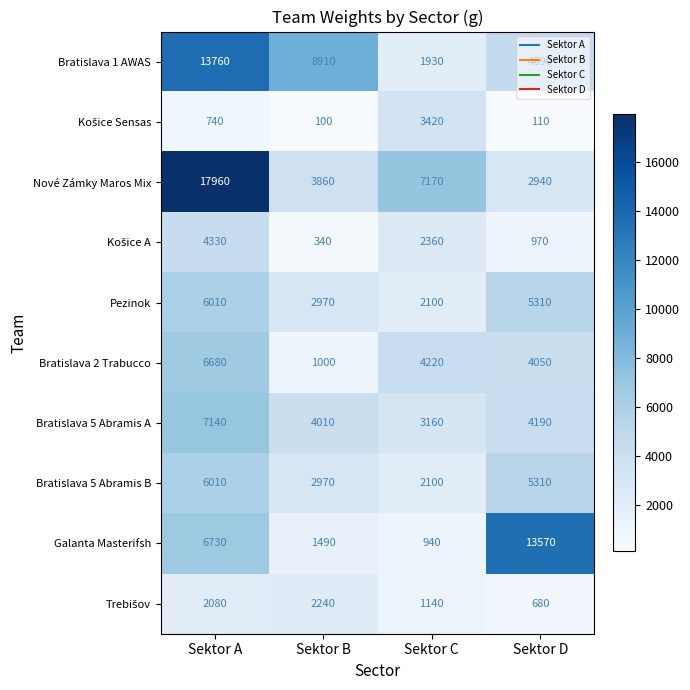

List the labels in order of Nové Zámky Maros Mix value, largest first.

Sektor A, Sektor C, Sektor B, Sektor D